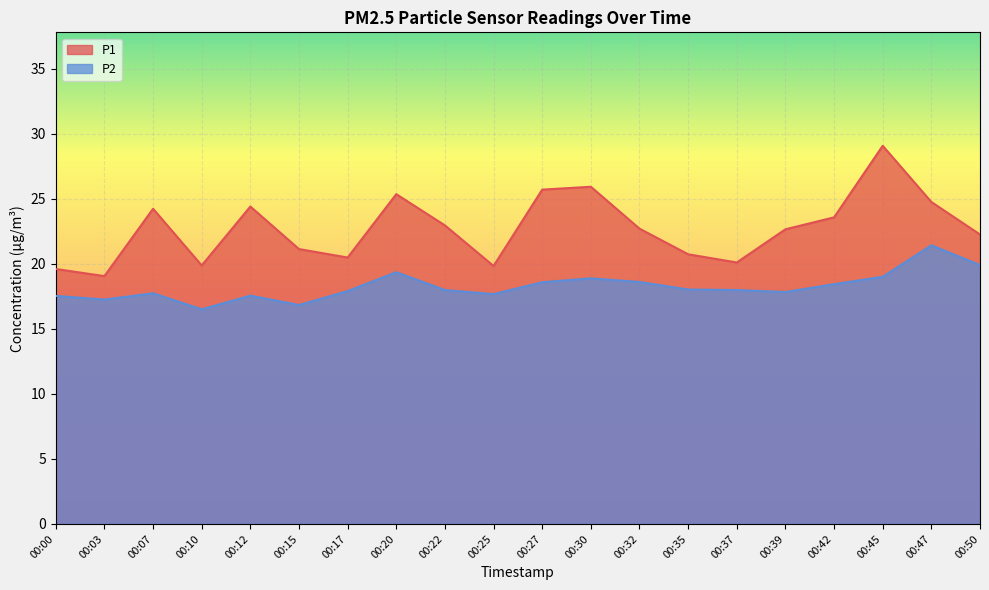

How many lines are shown in the chart?

2